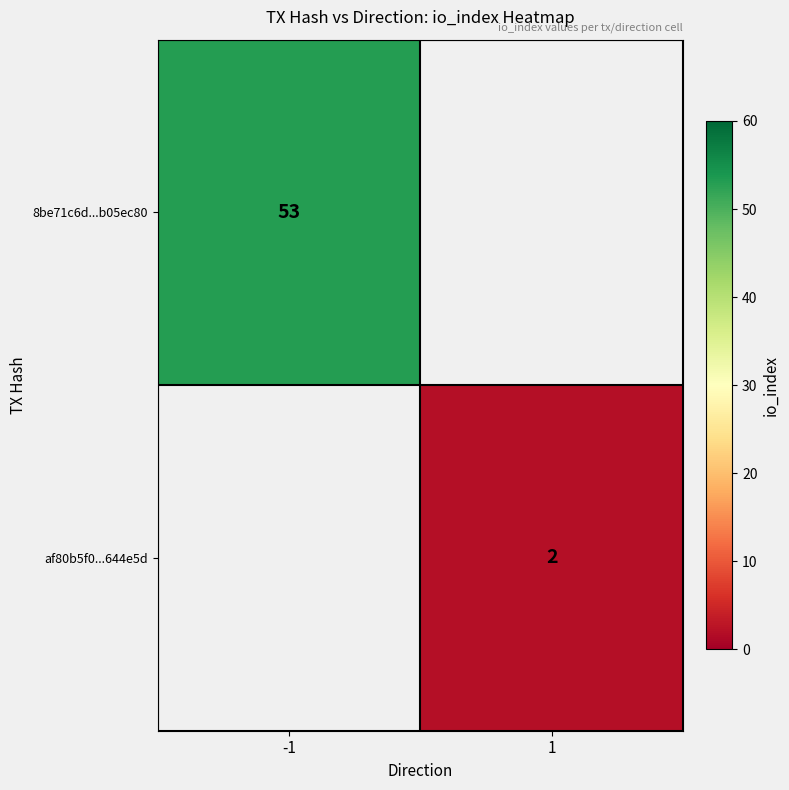

True or false: 8be71c6d...b05ec80 has a value of 81 at -1.

False